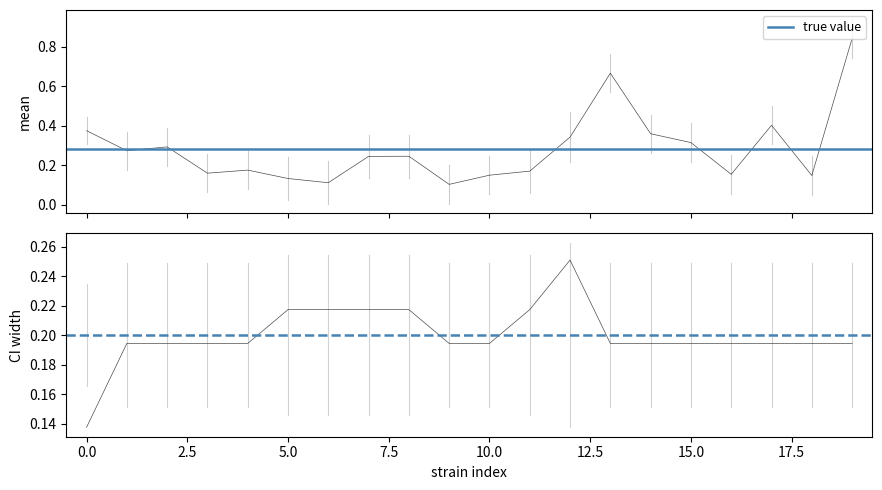

List the labels in order of uppercl value, smallest first.

9, 6, 5, 18, 10, 16, 3, 4, 11, 7, 8, 1, 2, 15, 0, 14, 12, 17, 13, 19